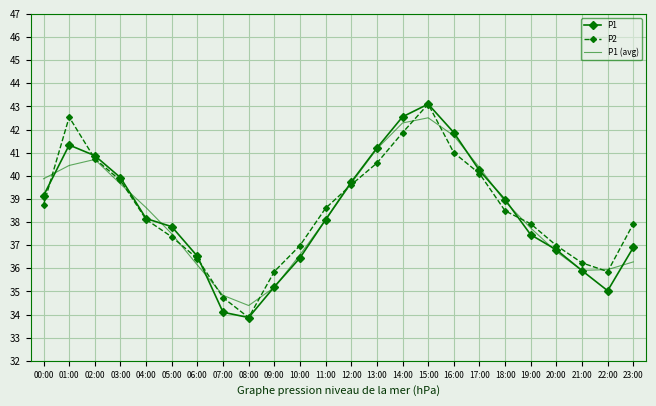

Is the value of P1 at 22:00 greater than the value of P2 at 08:00?

Yes